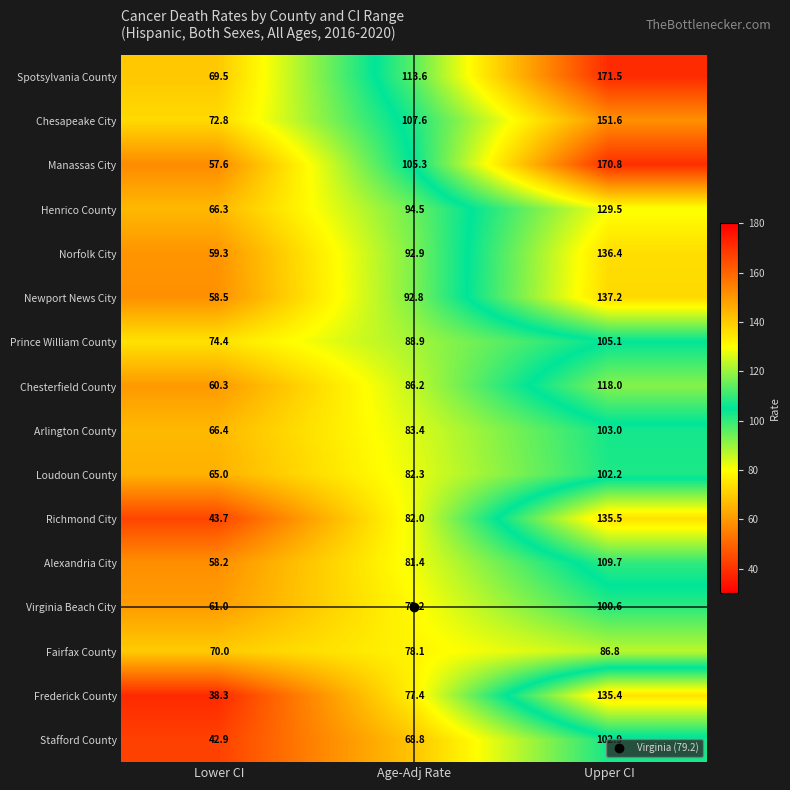

What is the sum of the Prince William County values at Upper CI and Lower CI?

179.5